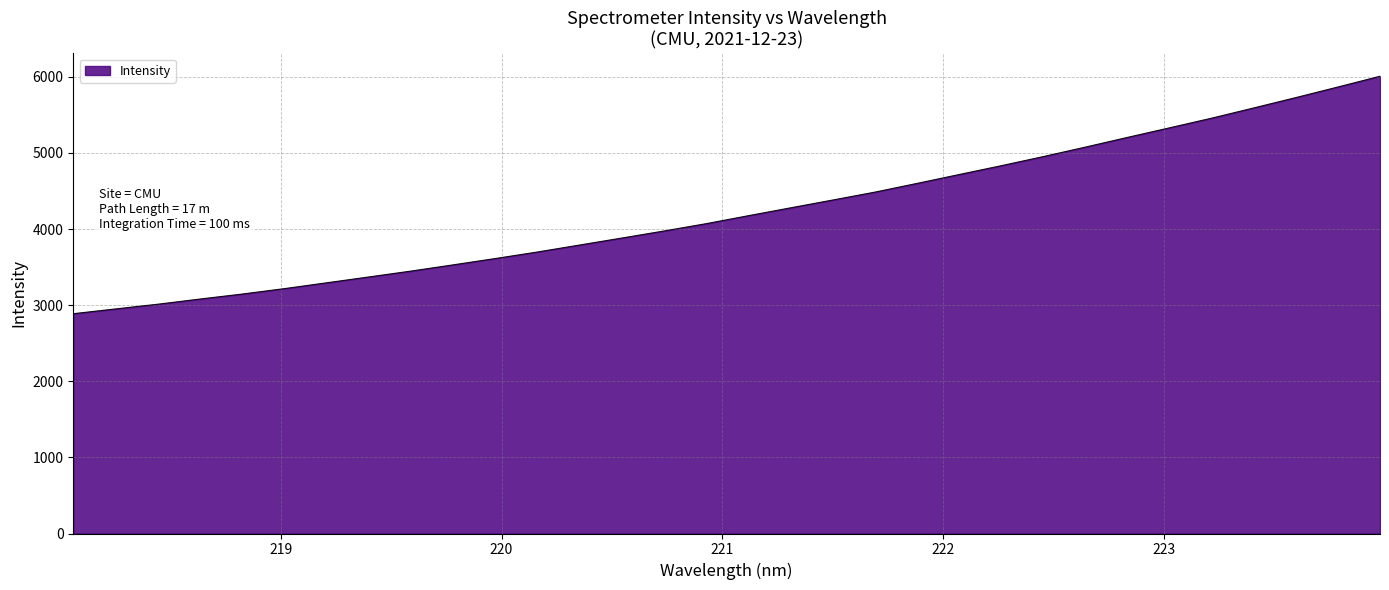

What is the difference between the maximum and minimum values?

3119.8